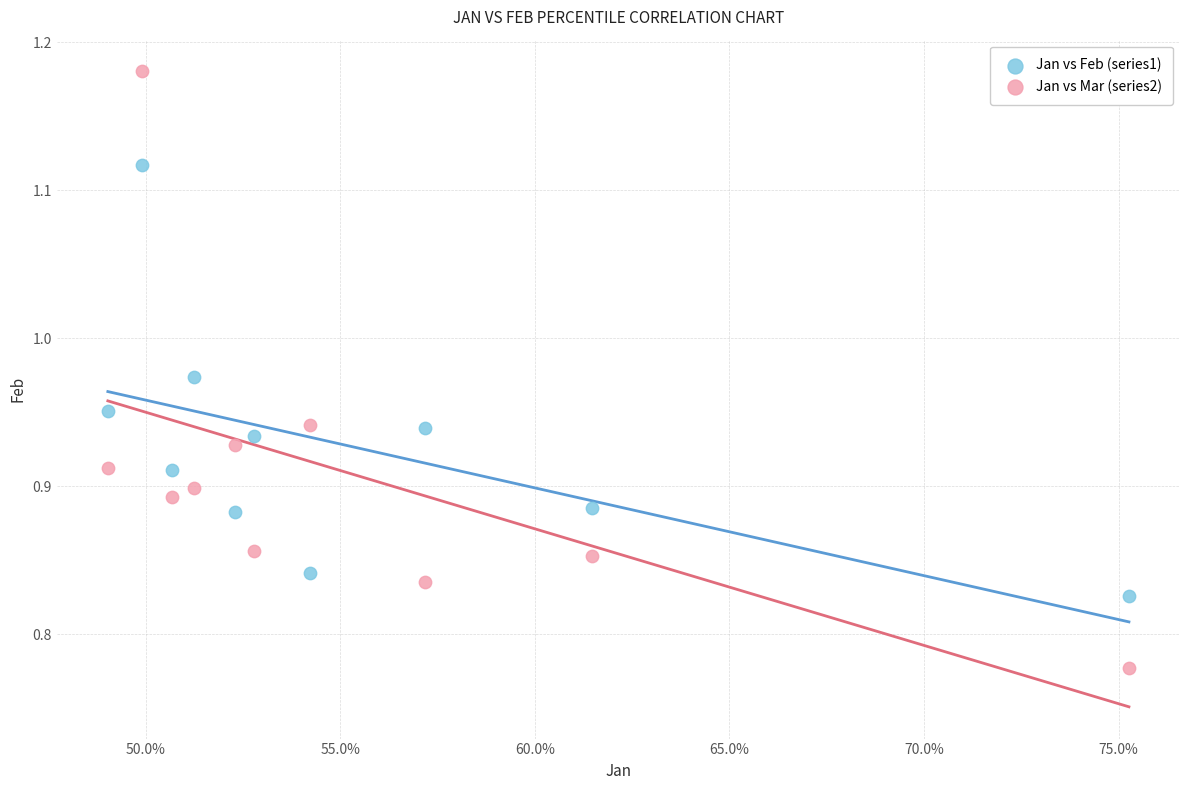

Across all data points, what is the range of Y values (max minus min)?

0.4